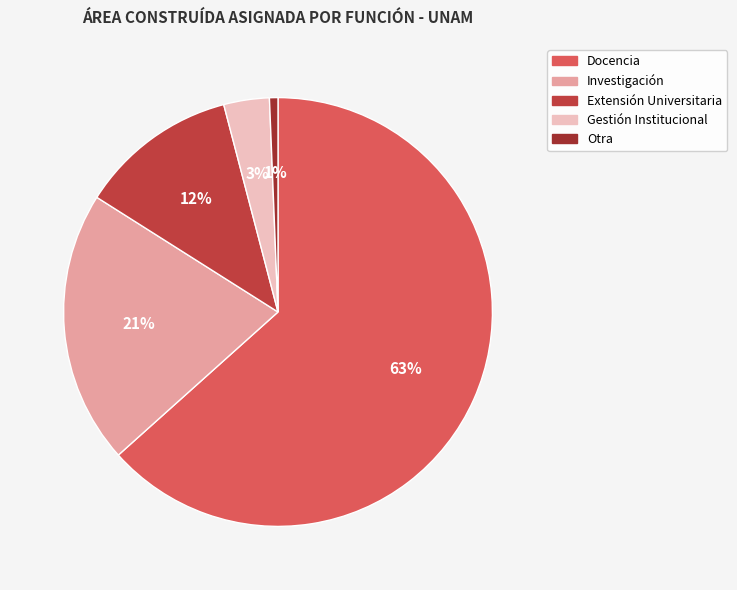

Count the number of slices in the pie.

5